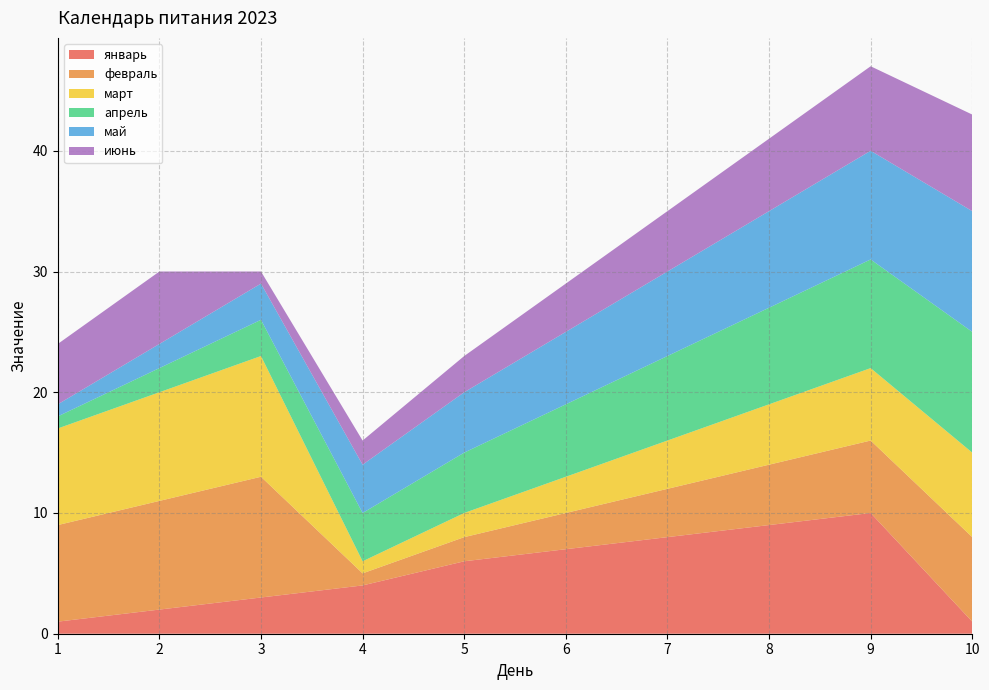

Reading left to right, transcribe all the data shown in this chart.

январь: 1	2	3	4	6	7	8	9	10	1
февраль: 8	9	10	1	2	3	4	5	6	7
март: 8	9	10	1	2	3	4	5	6	7
апрель: 1	2	3	4	5	6	7	8	9	10
май: 1	2	3	4	5	6	7	8	9	10
июнь: 5	6	1	2	3	4	5	6	7	8